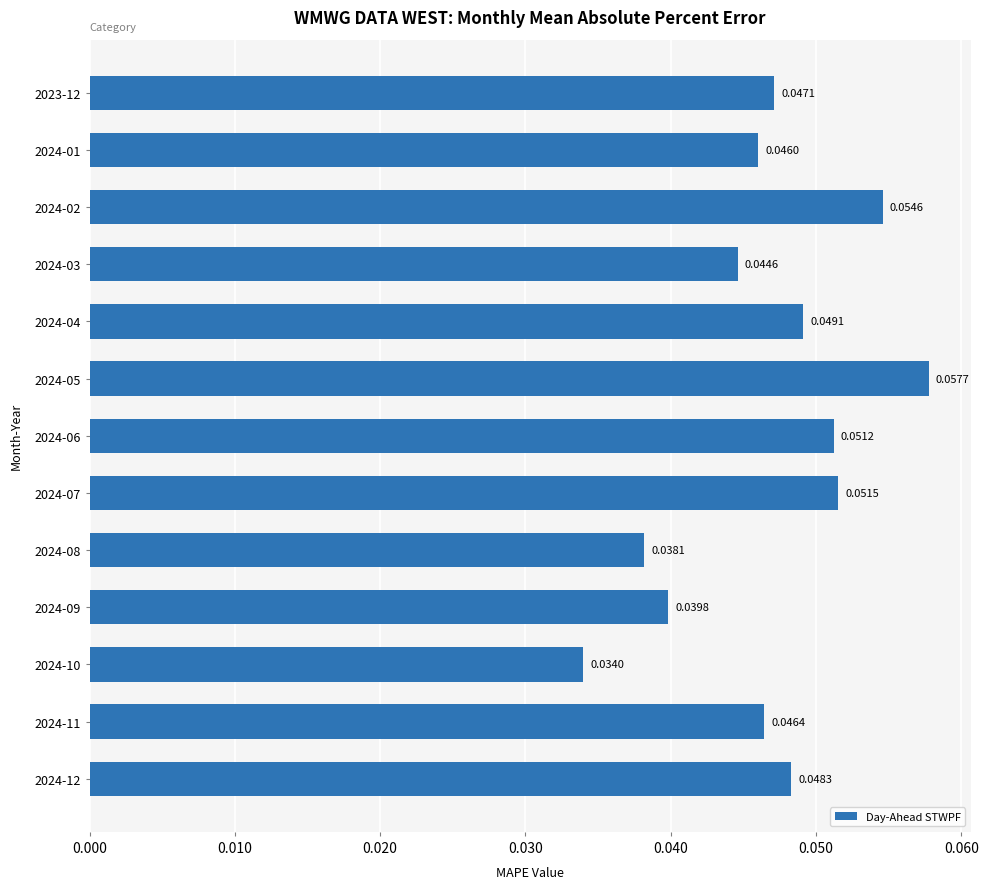

How many data points does each series have?

13